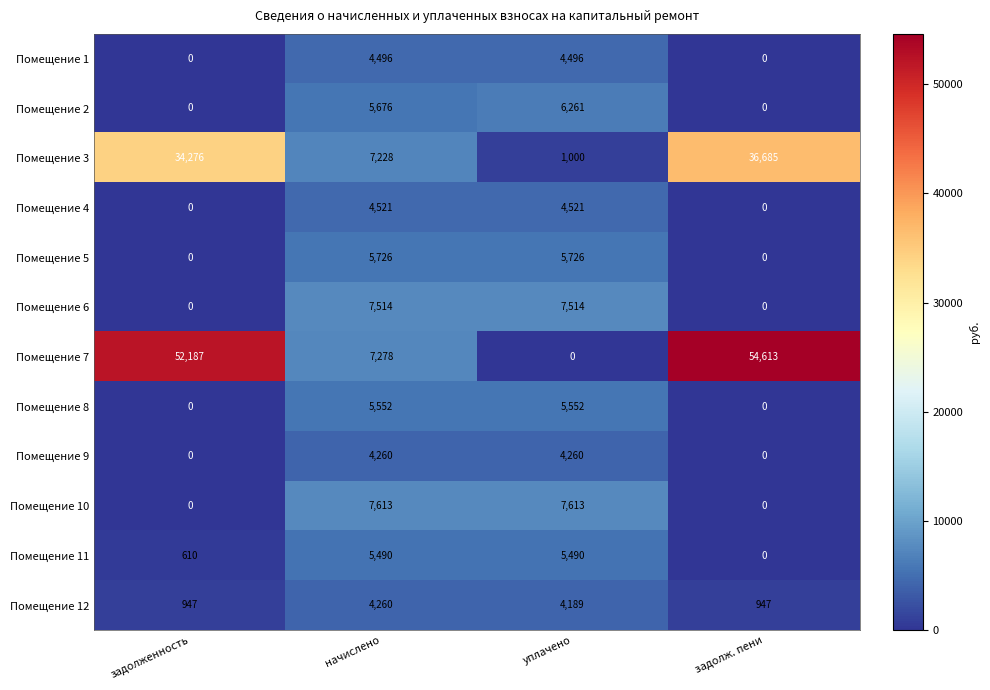

The Помещение 9 series shows 0 at задолженность. True or false?

True